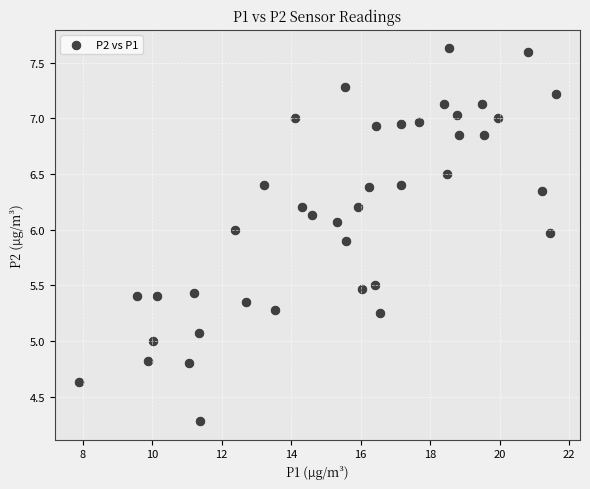

What is the range of X values (max minus min)?

13.8